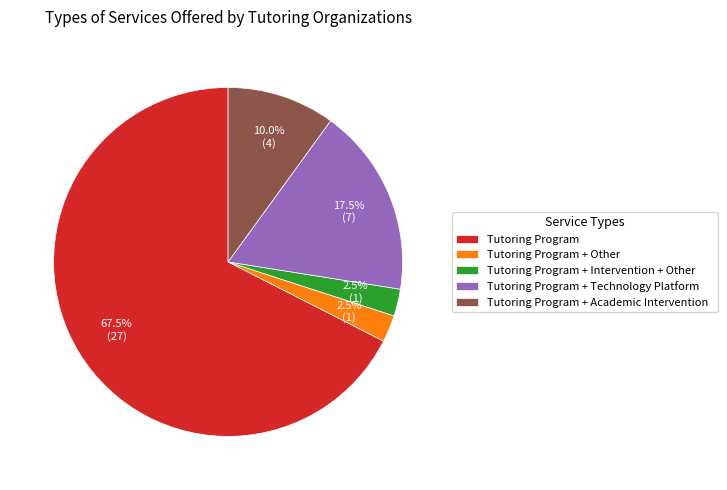

Between Tutoring Program + Technology Platform and Tutoring Program + Academic Intervention, which is larger?

Tutoring Program + Technology Platform